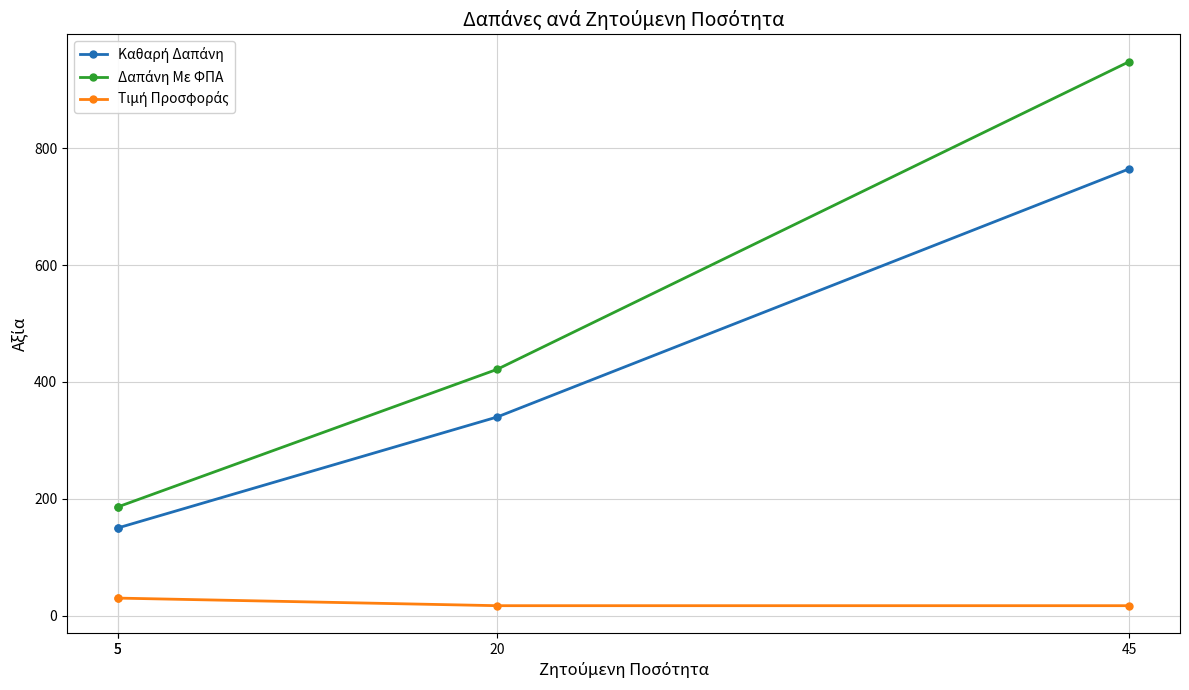

List the labels in order of Τιμή Προσφοράς value, largest first.

5, 5, 20, 45